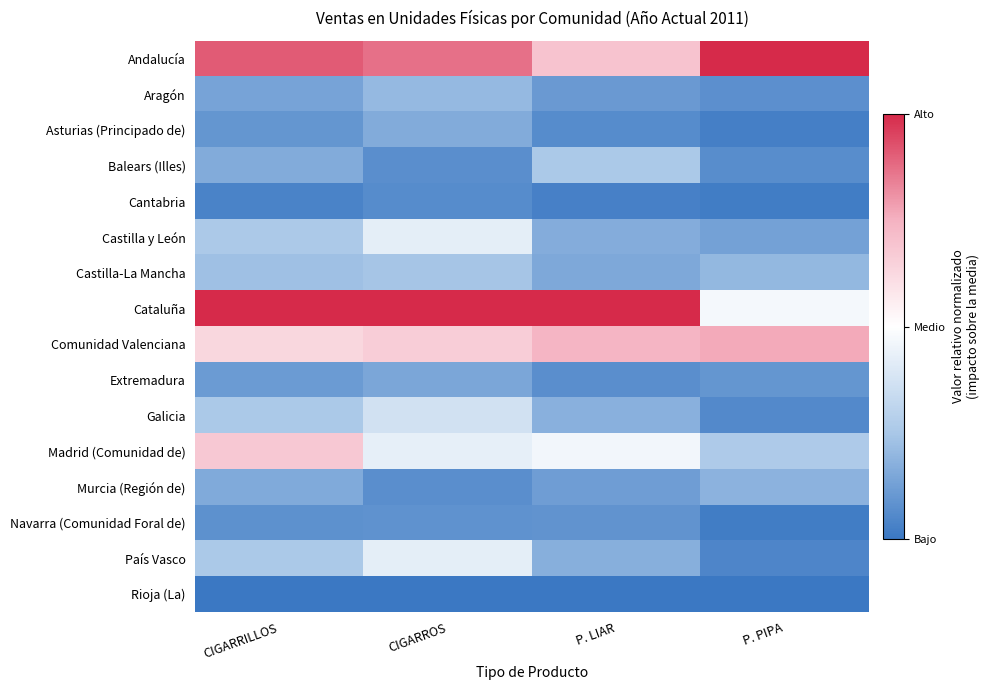

Between CIGARROS and CIGARRILLOS, which is larger?

CIGARRILLOS